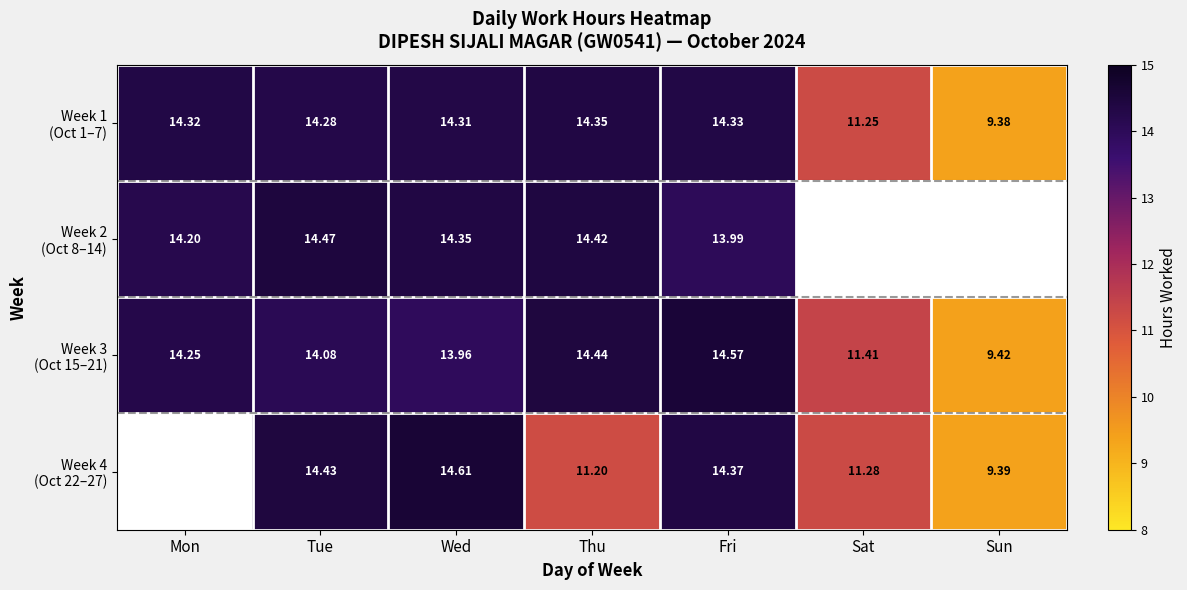

True or false: Week 3 (Oct 15–21) has a value of 20.0 at Sat.

False